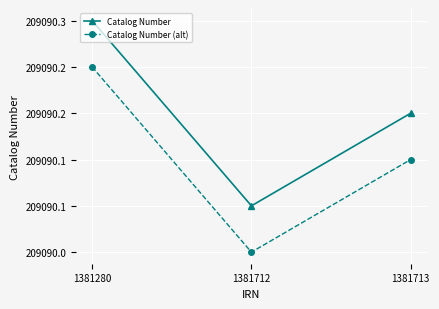

List the series in order of their peak value, highest first.

Catalog Number, Catalog Number (alt)